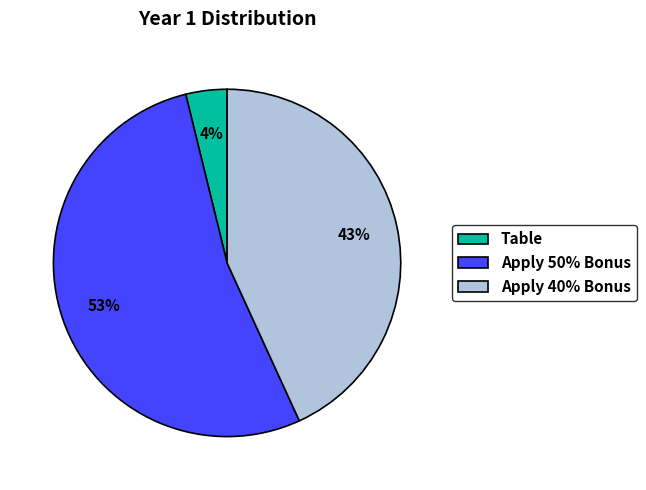

Which category has the biggest portion of the pie?

Apply 50% Bonus